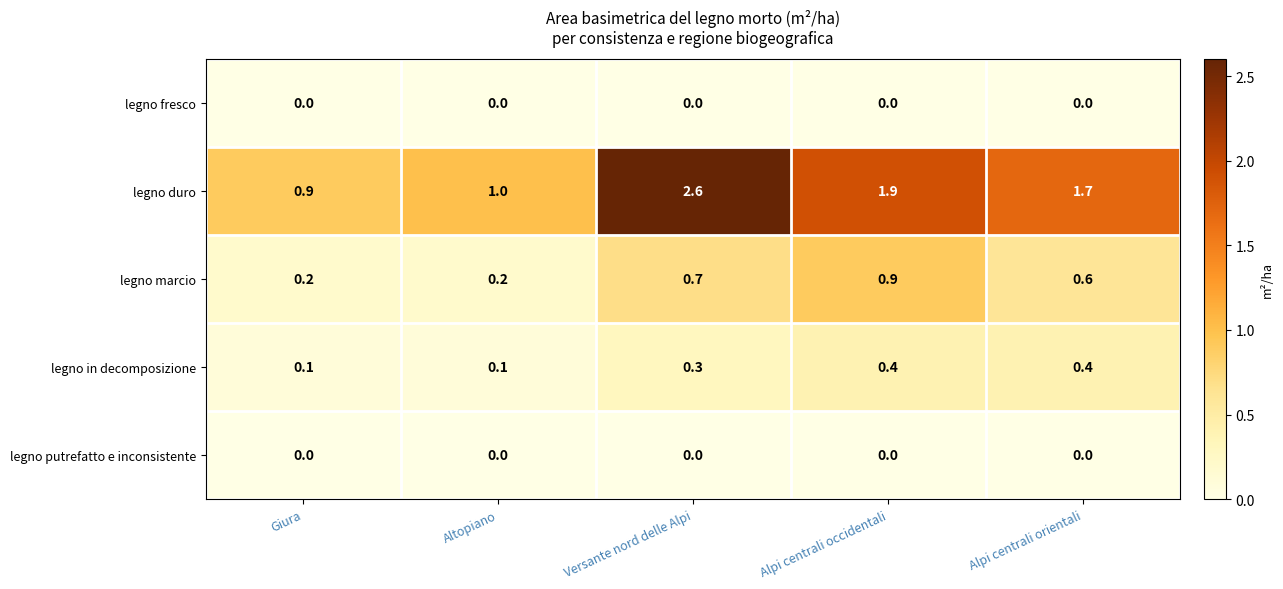

What value does the legno duro series have at Alpi centrali orientali?

1.7